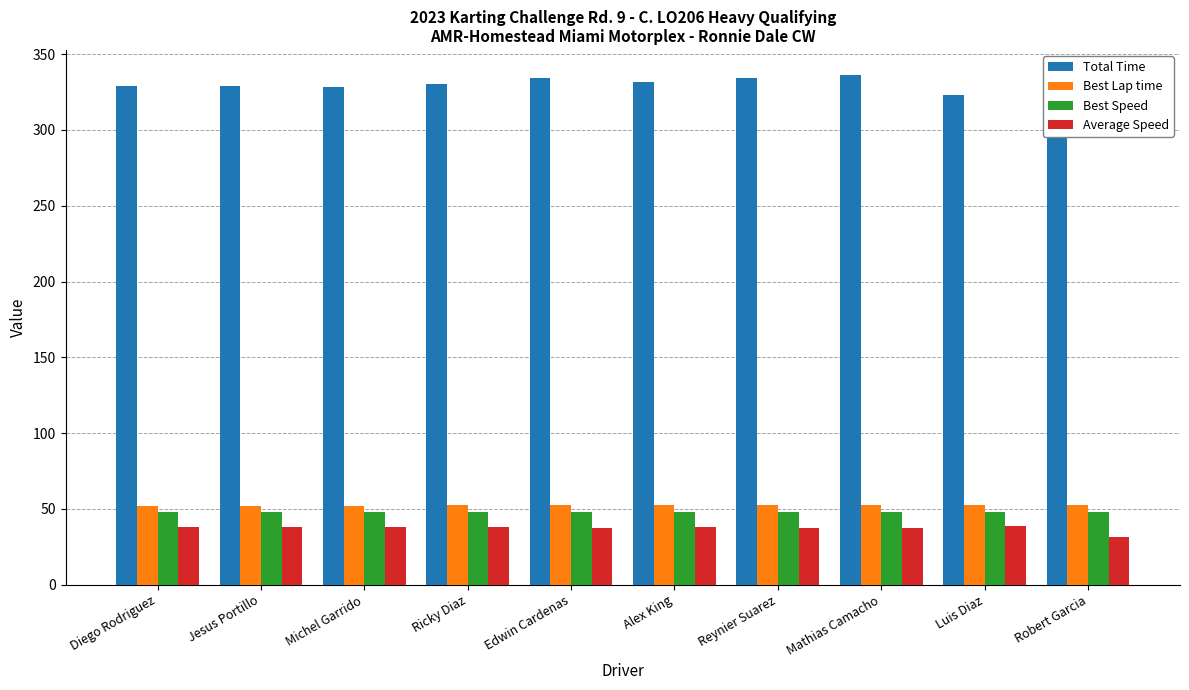

Which series changed the most between Edwin Cardenas and Reynier Suarez?

Total Time